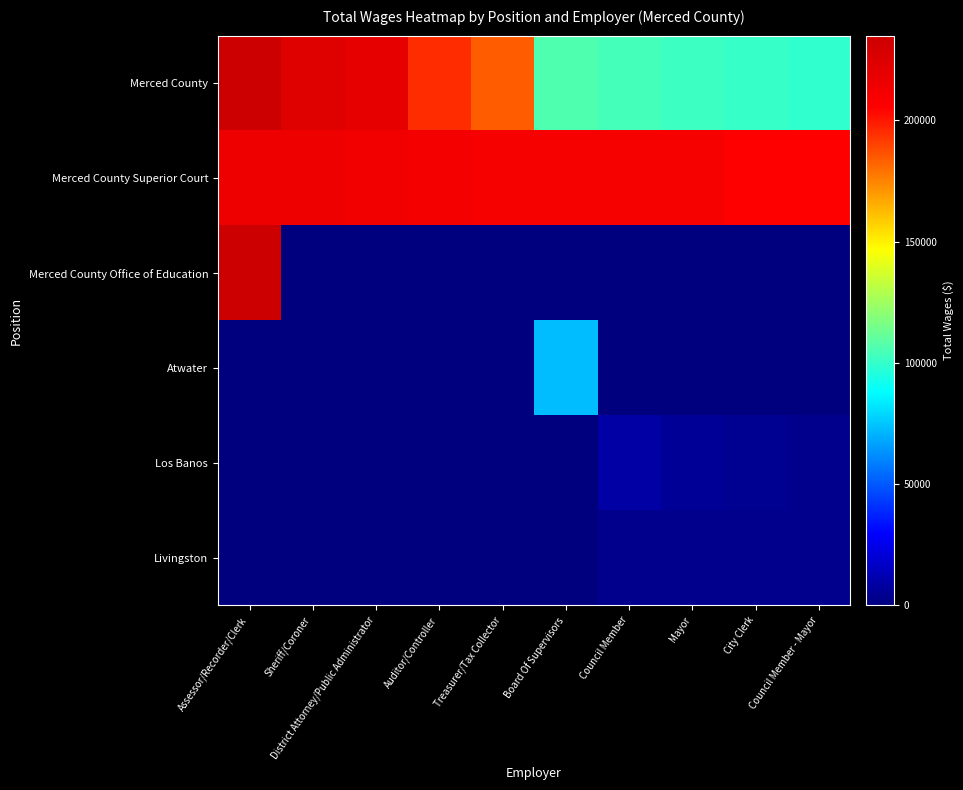

Which series has the widest spread of values?

Merced County Office of Education